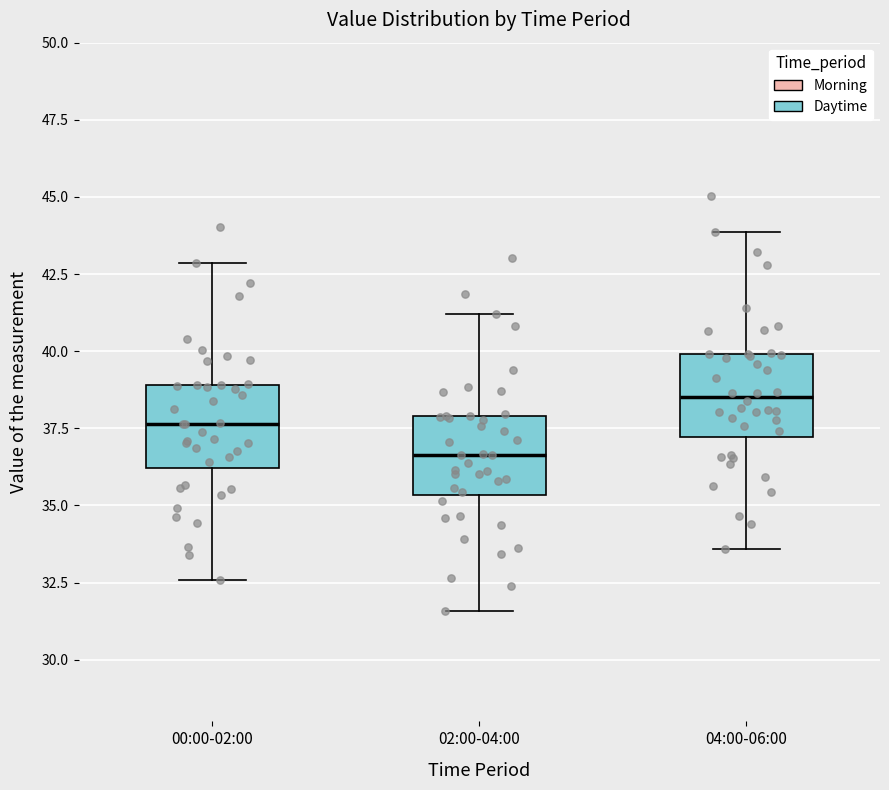

Reading left to right, transcribe this box plot: for each box, give where its median line is, the range the box spans, and where its two whiskers end, as read against the y-axis. The values are not printed on the chart, so give them approximately, as read against the axis.

00:00-02:00: median 37.5, box 36.0 to 39.0, whiskers 32.5 to 43.0
02:00-04:00: median 36.5, box 35.5 to 38.0, whiskers 31.5 to 41.0
04:00-06:00: median 38.5, box 37.0 to 40.0, whiskers 33.5 to 44.0